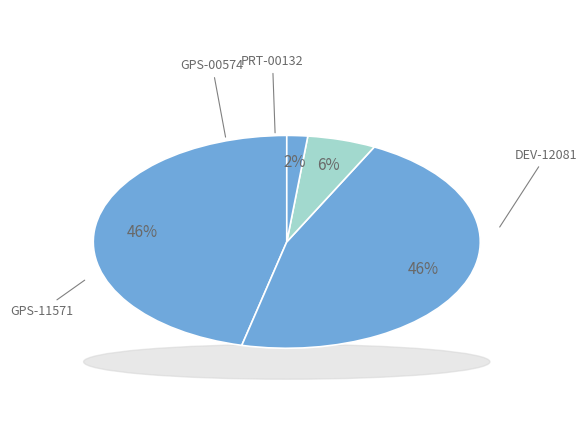

The GPS-11571 slice represents 46% of the pie. True or false?

True